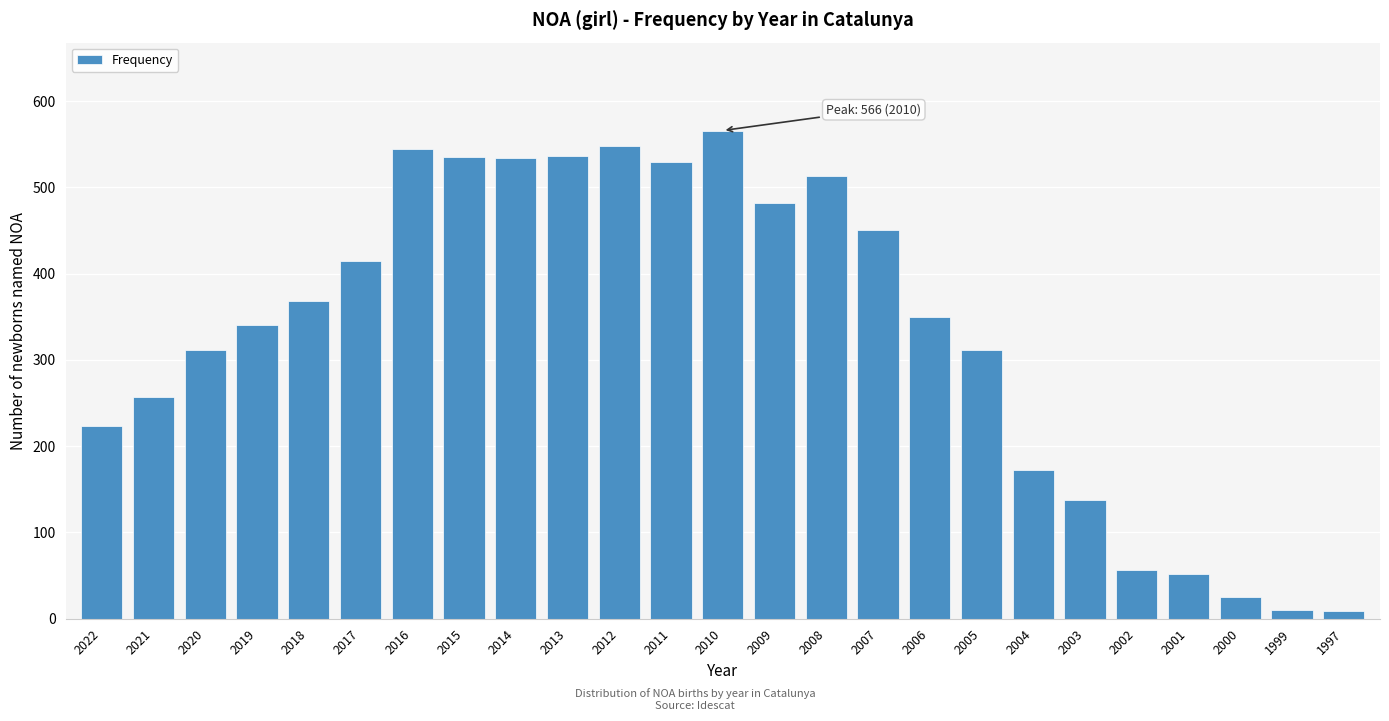

Which label corresponds to the largest value in the chart?

2010